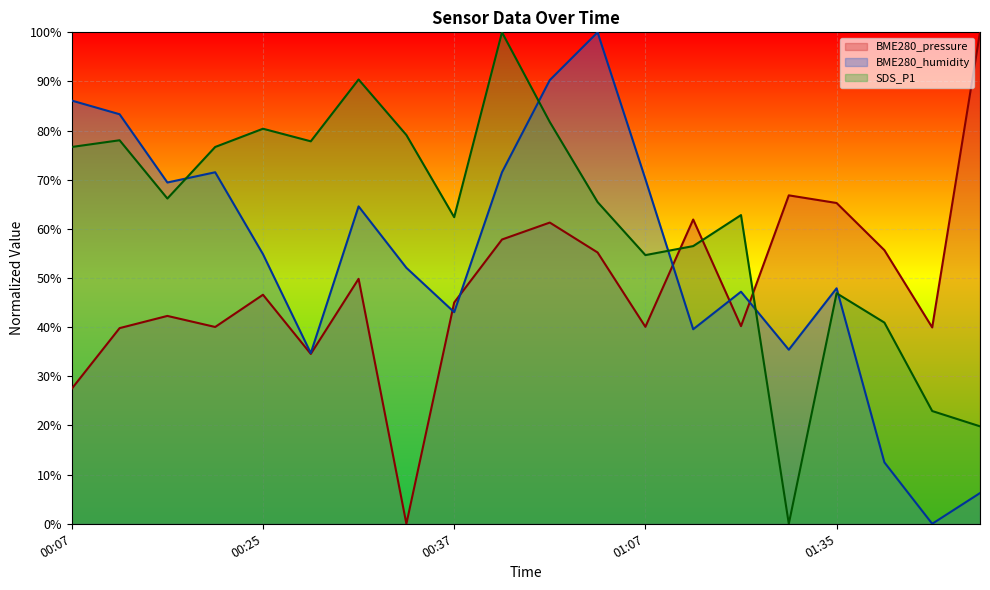

Which category has the lowest value across all series?

00:34